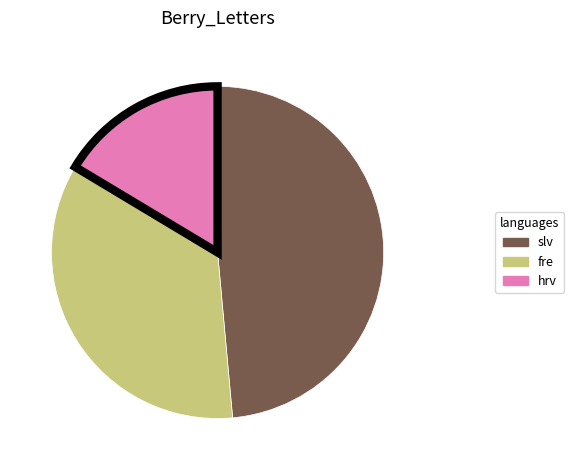

Between fre and hrv, which is larger?

fre